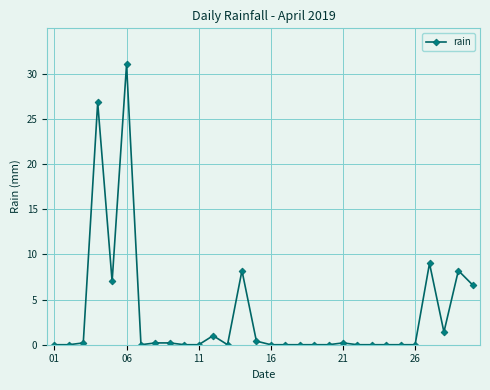

How many lines are shown in the chart?

1